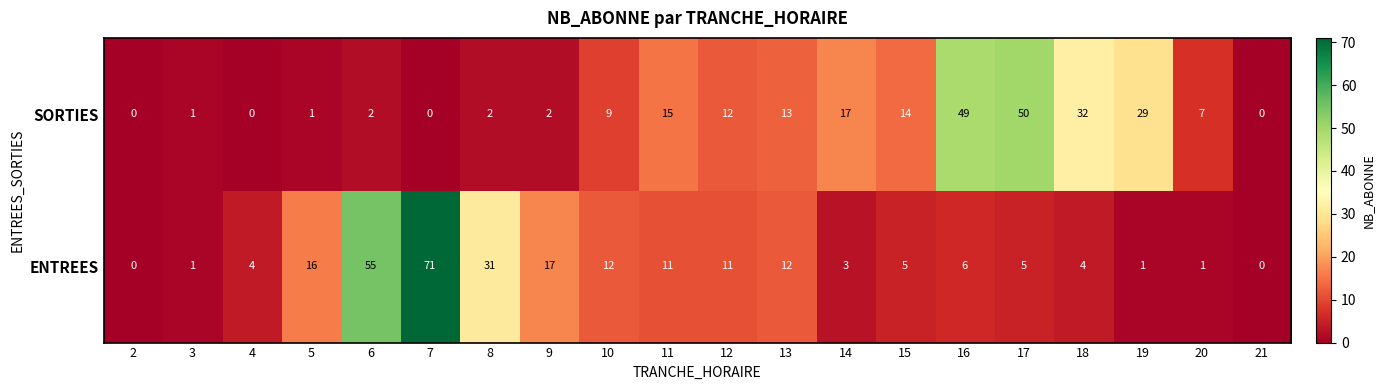

What is the difference between the maximum and second lowest values in the SORTIES series?

50